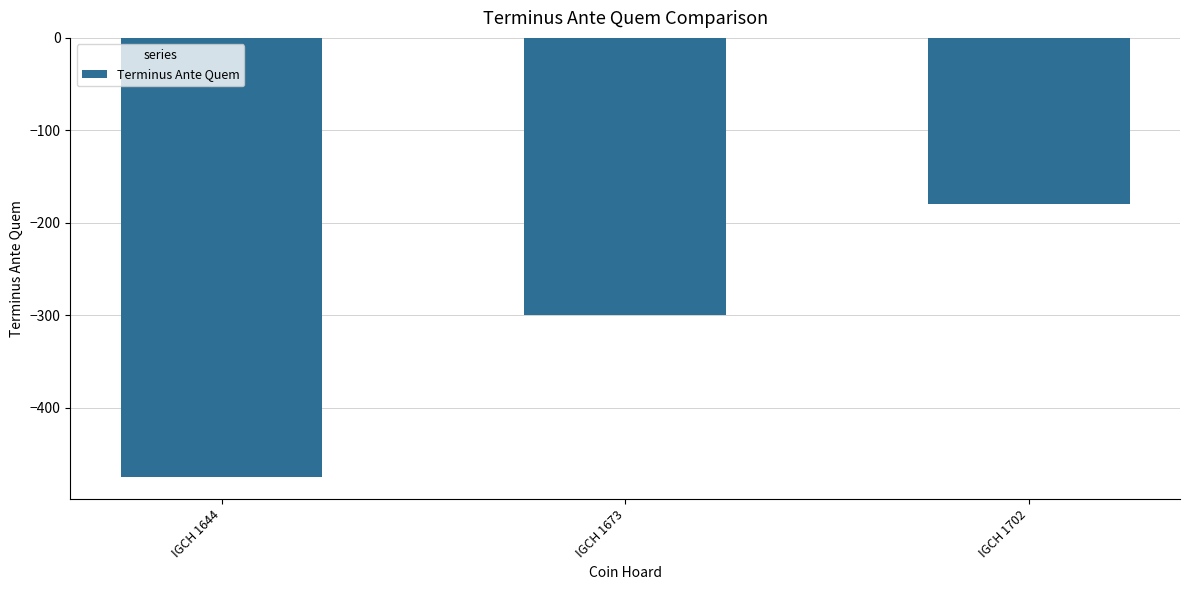

What is the maximum value shown in the chart?

-180